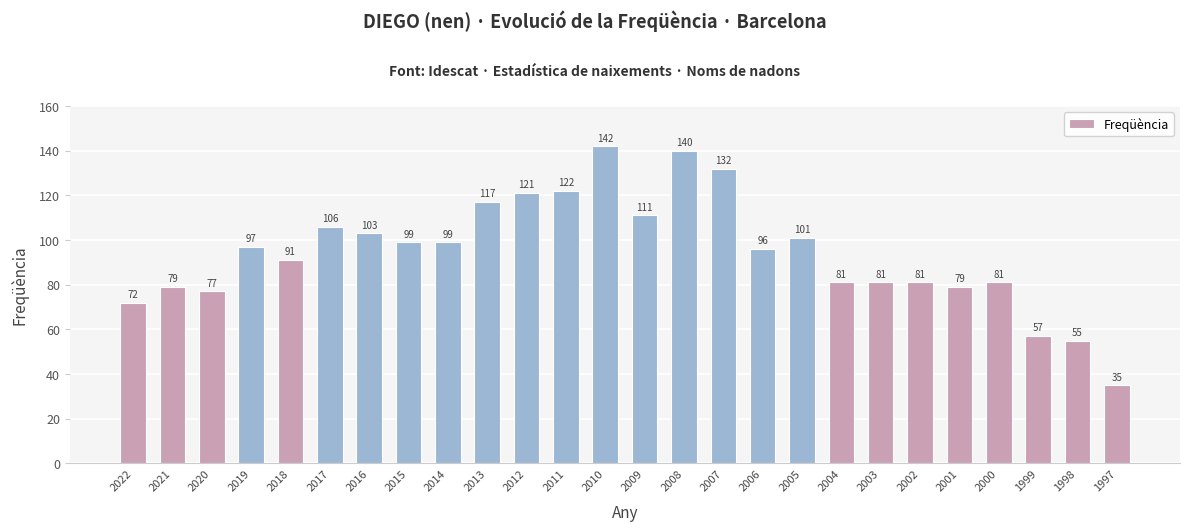

What is the change in value from 2016 to 2007?

+29